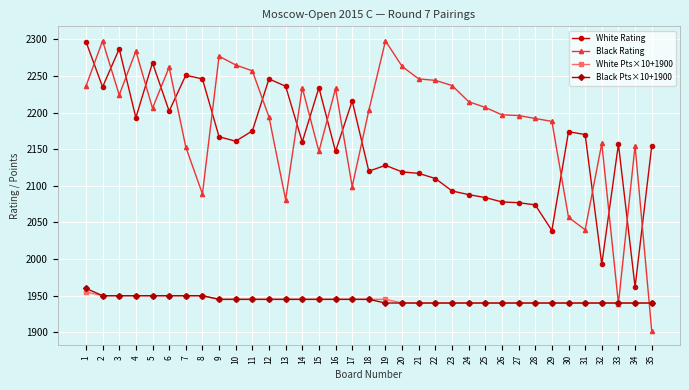

True or false: White Rating and White Pts×10+1900 intersect in this chart.

False